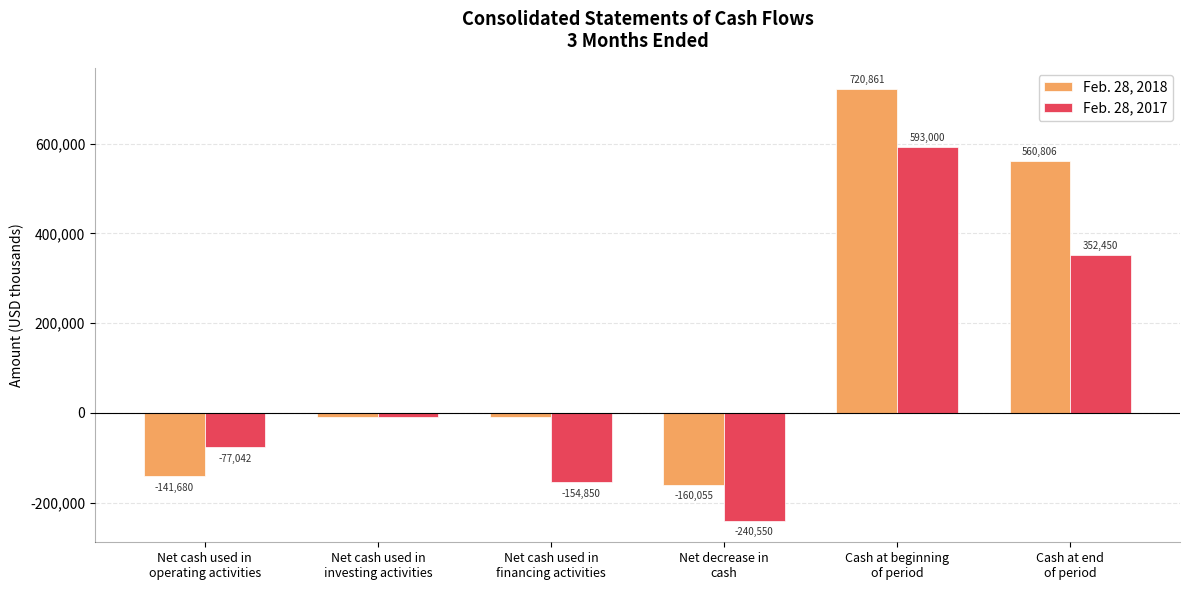

At which category is the sum across all series the highest?

Cash at beginning
of period